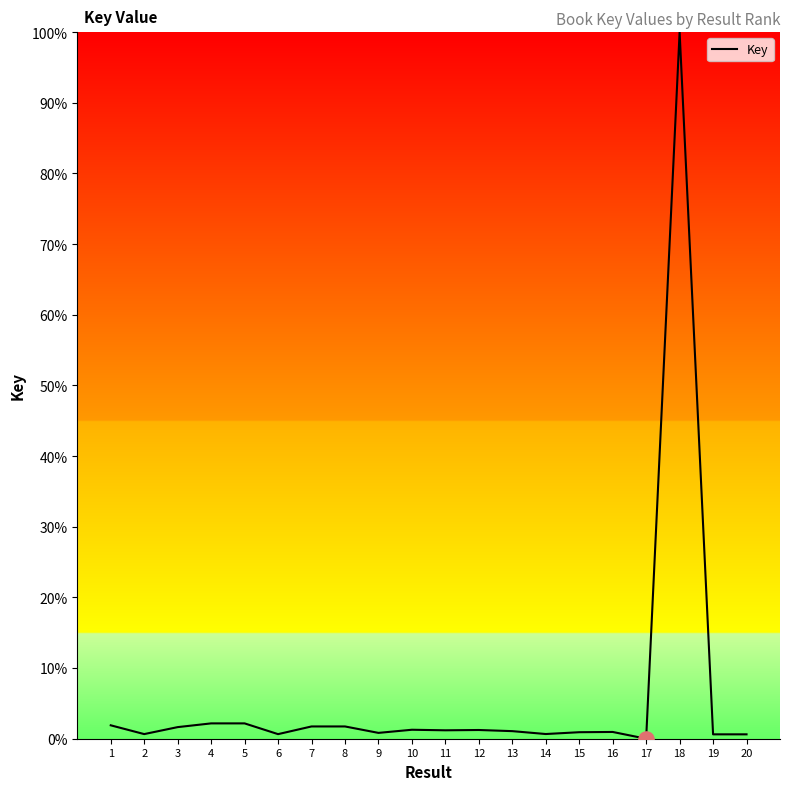

What is the change in value from 12 to 18?

+98.8